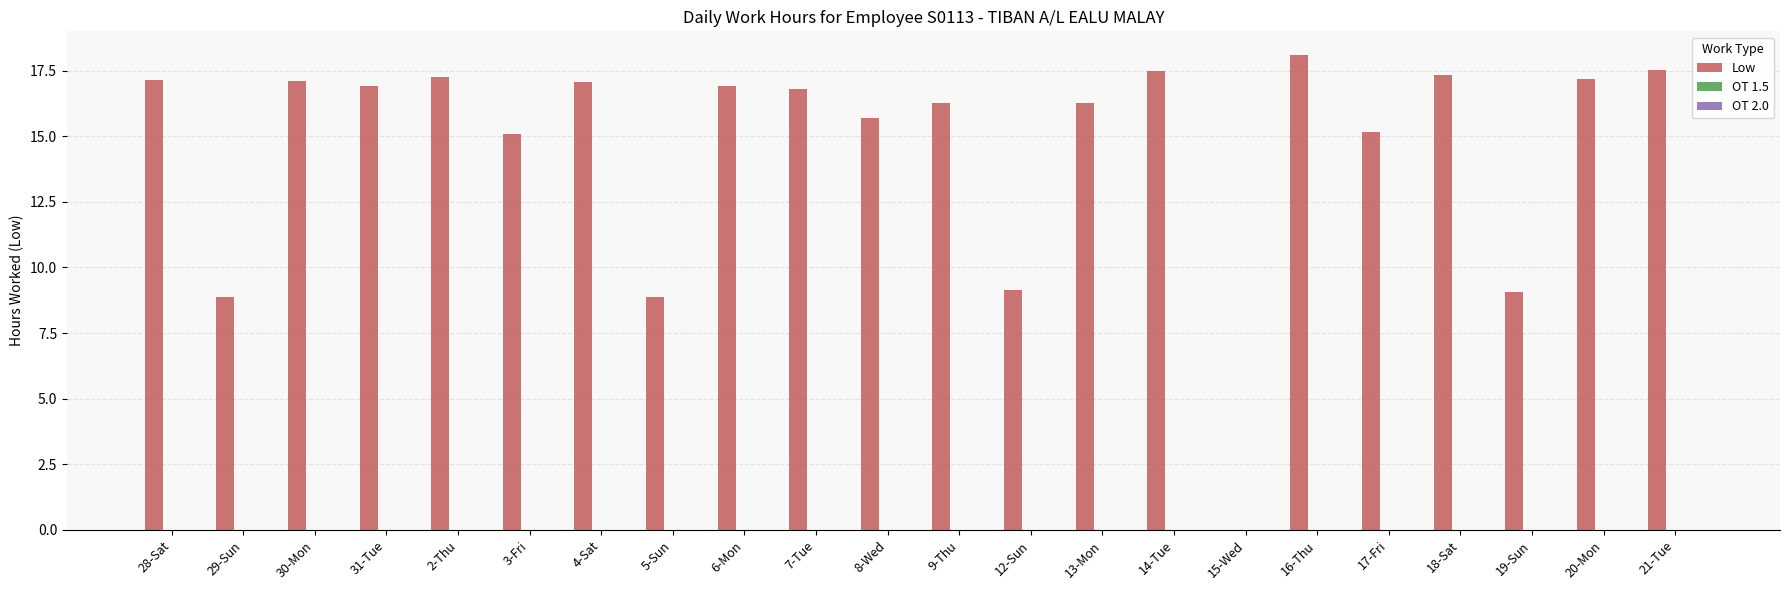

Approximately how many times larger is the value at 3-Fri compared to 29-Sun?

1.7